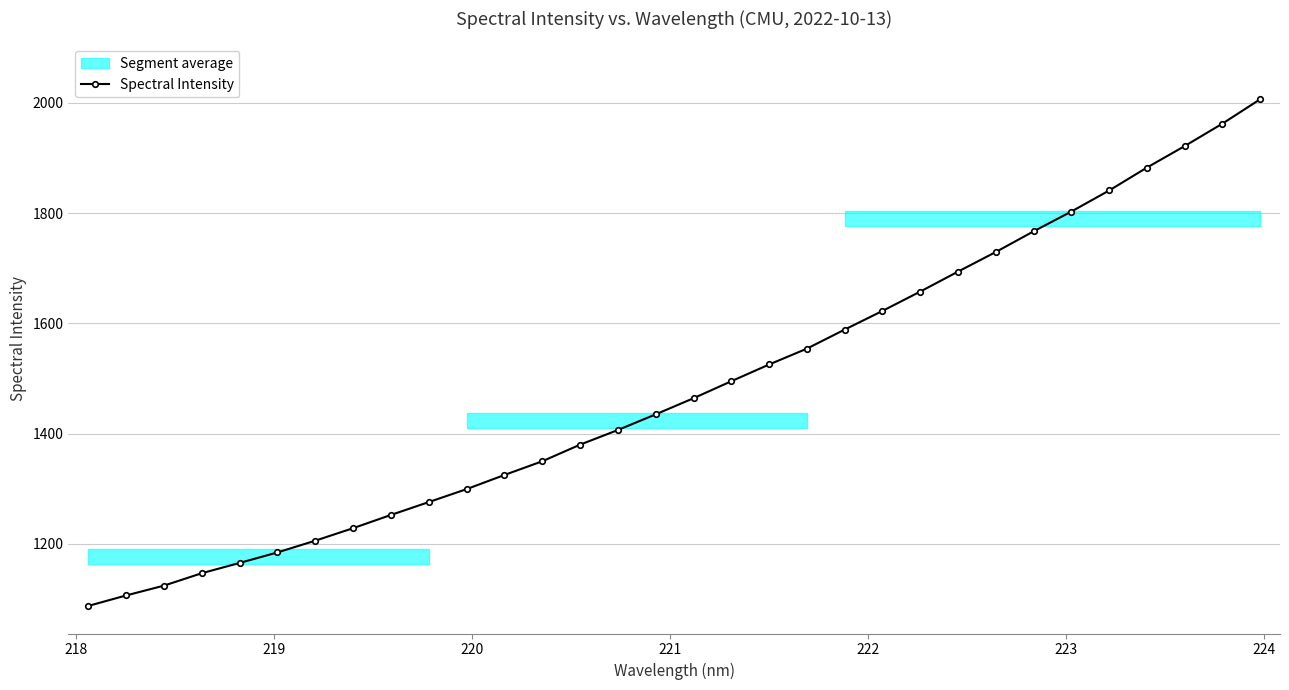

How many data points in Spectral Intensity are above 1464?

16